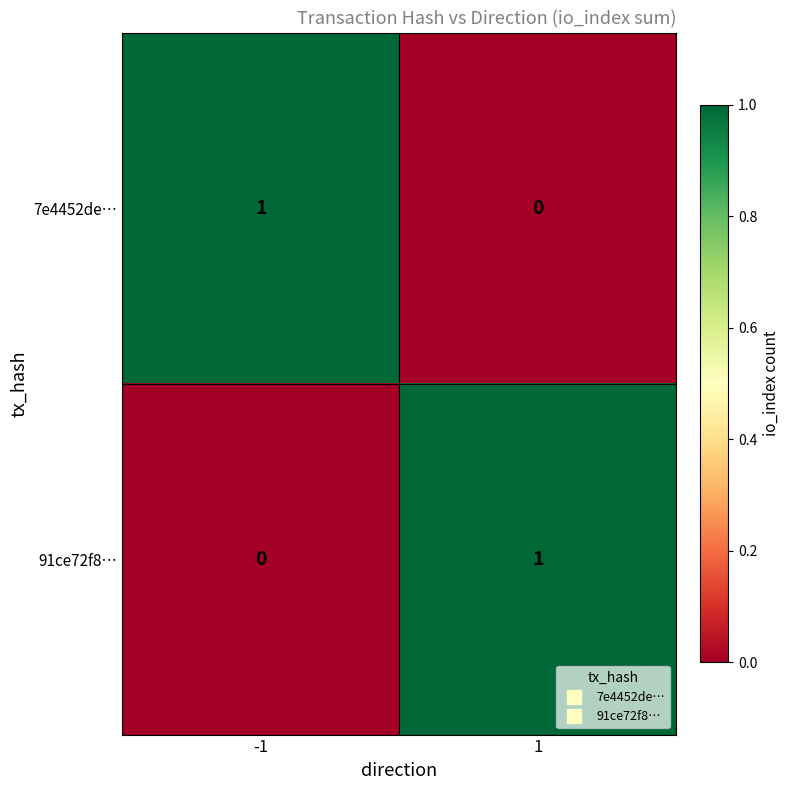

List the labels in order of 91ce72f8… value, smallest first.

-1, 1